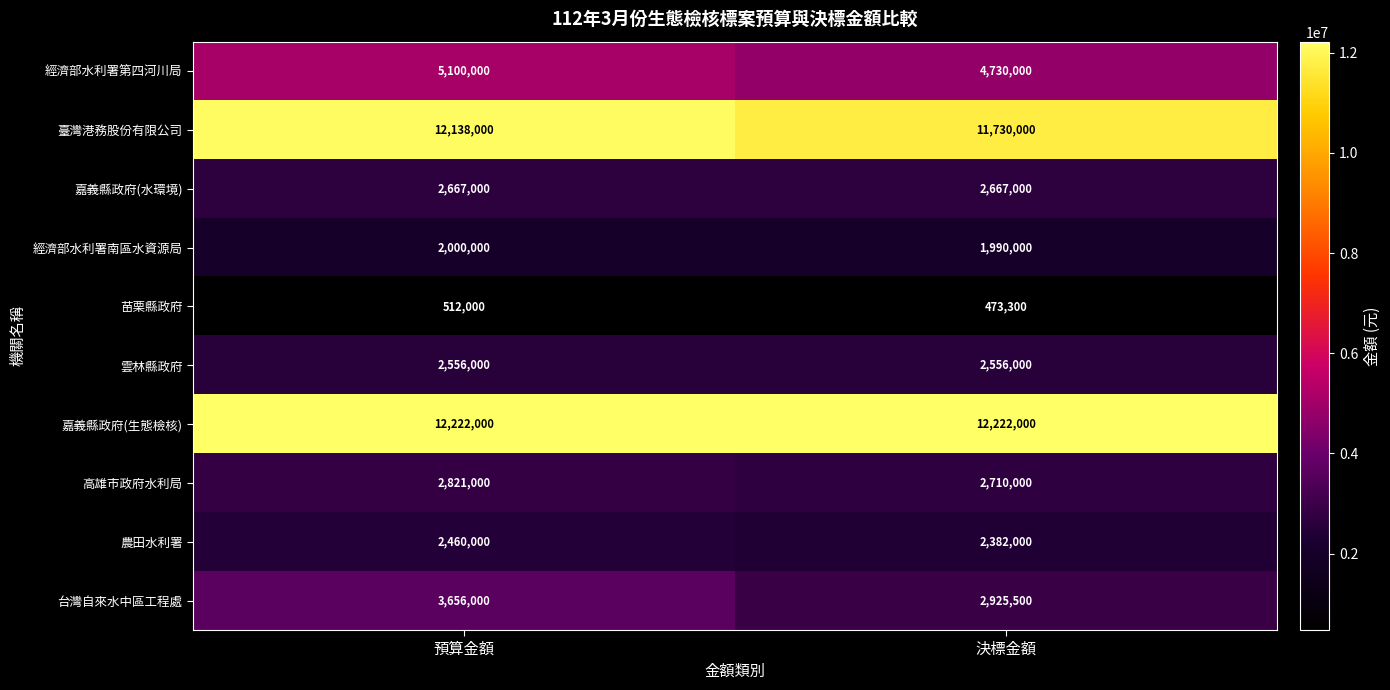

What is the total value across all series at 預算金額?

46132000